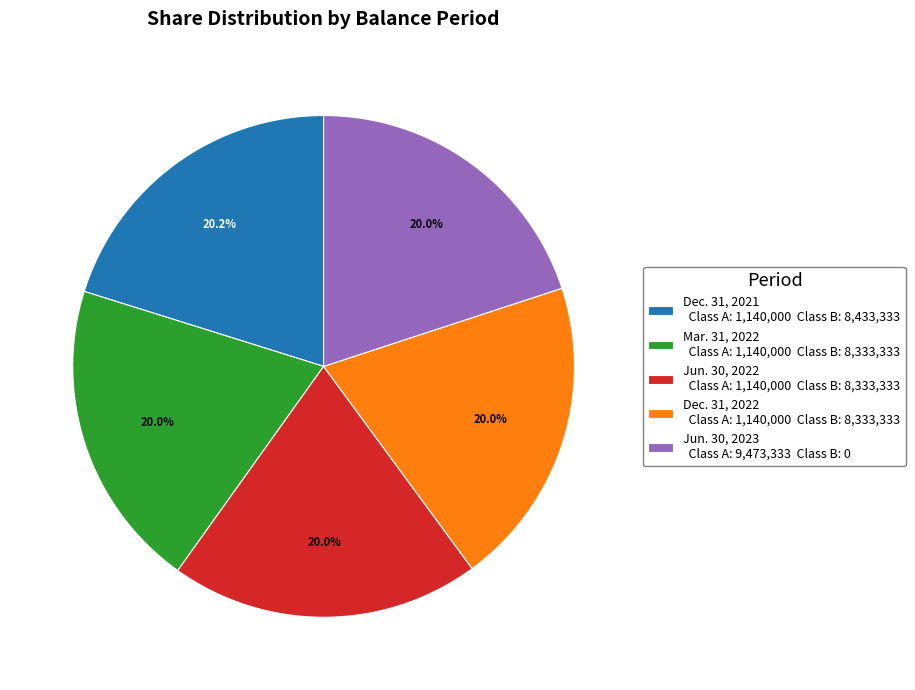

Does Mar. 31, 2022 Class A: 1,140,000 Class B: 8,333,333 account for over 50% of the chart?

No